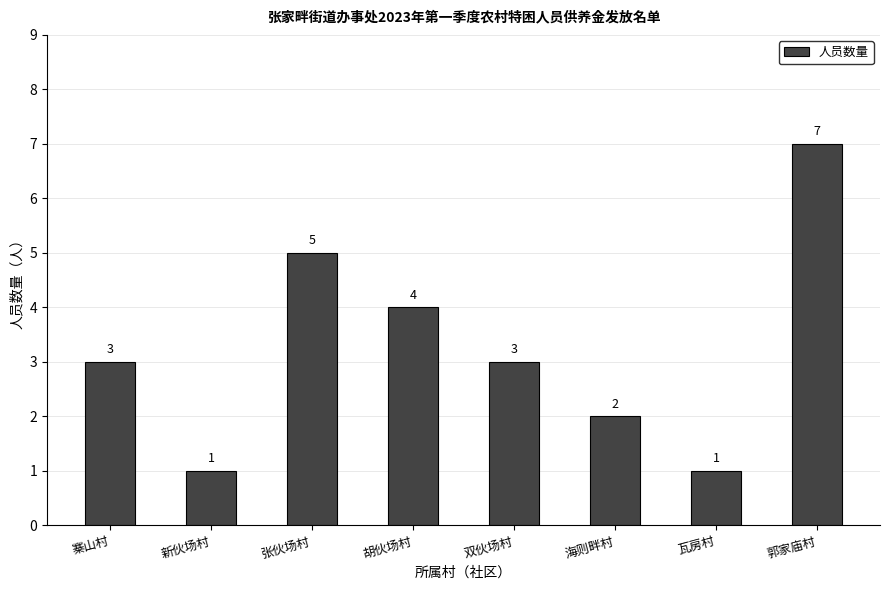

What position from the right is 寨山村?

8